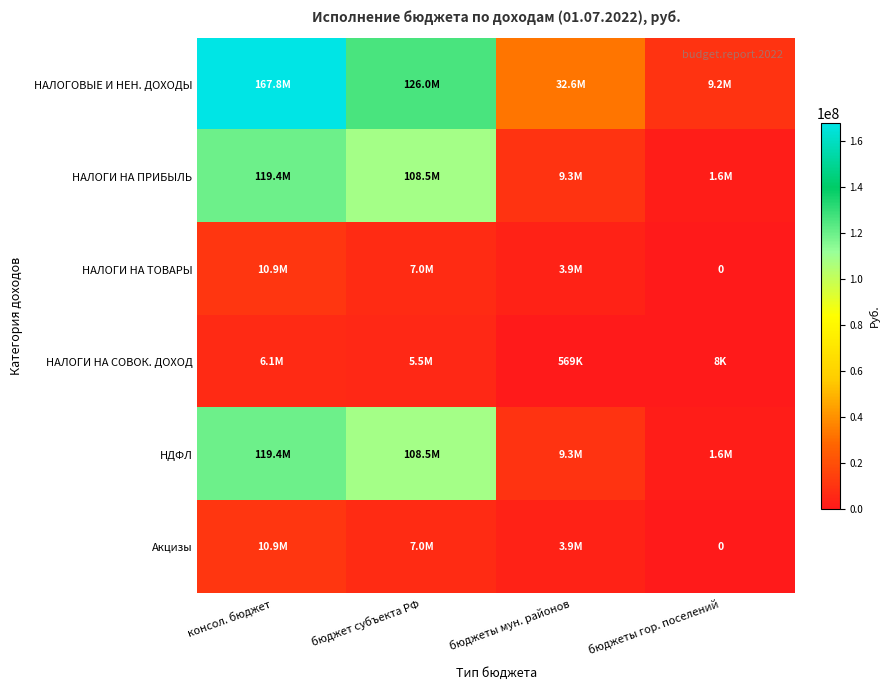

The value of НДФЛ at консол. бюджет is 39693914.0. True or false?

False